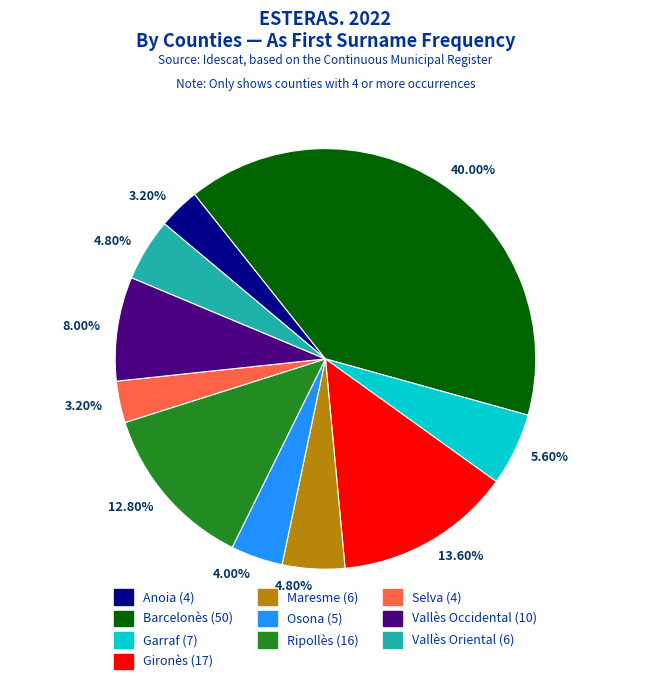

Does Anoia (4) represent more than half of the total?

No